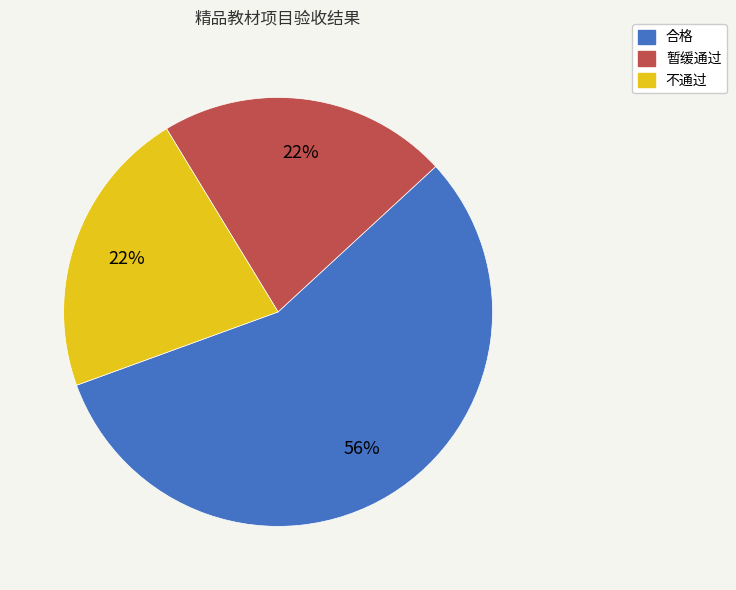

To the nearest percent, what portion does 暂缓通过 represent?

22%